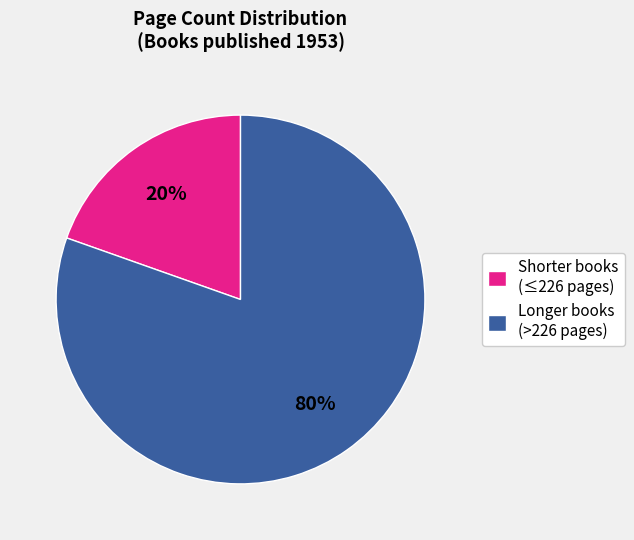

To the nearest percent, what portion does Longer books (>226 pages) represent?

80%